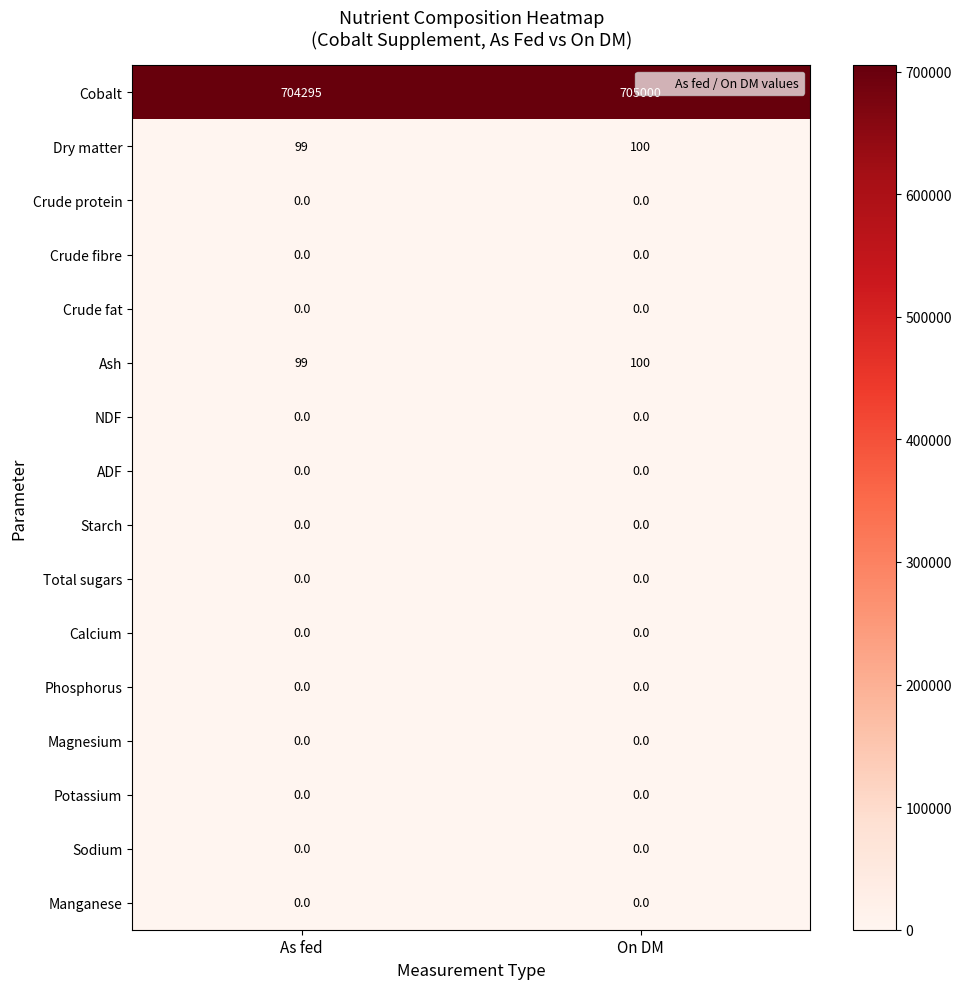

What is the total value across all series at As fed?

704493